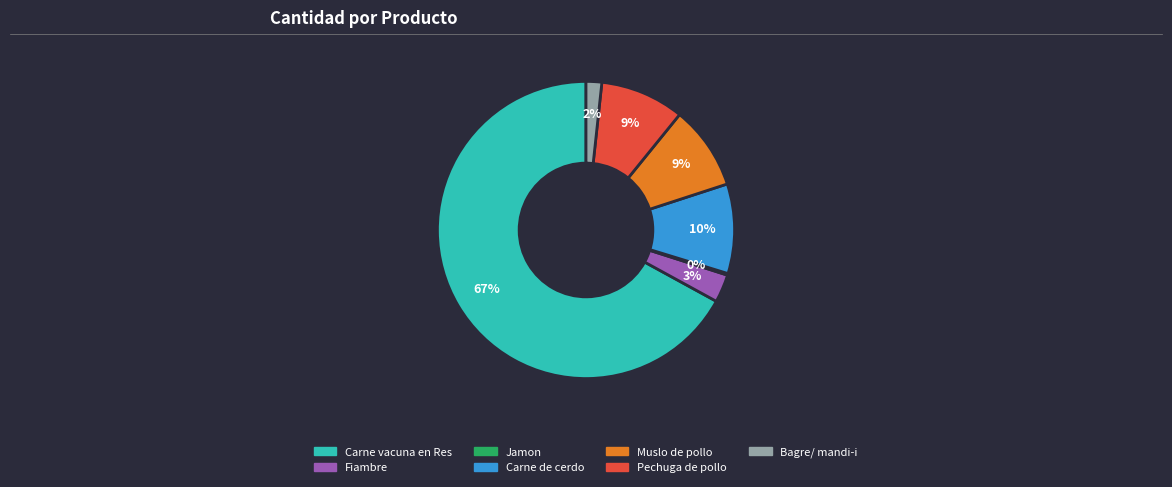

What percentage is the Fiambre slice, to the nearest percent?

3%